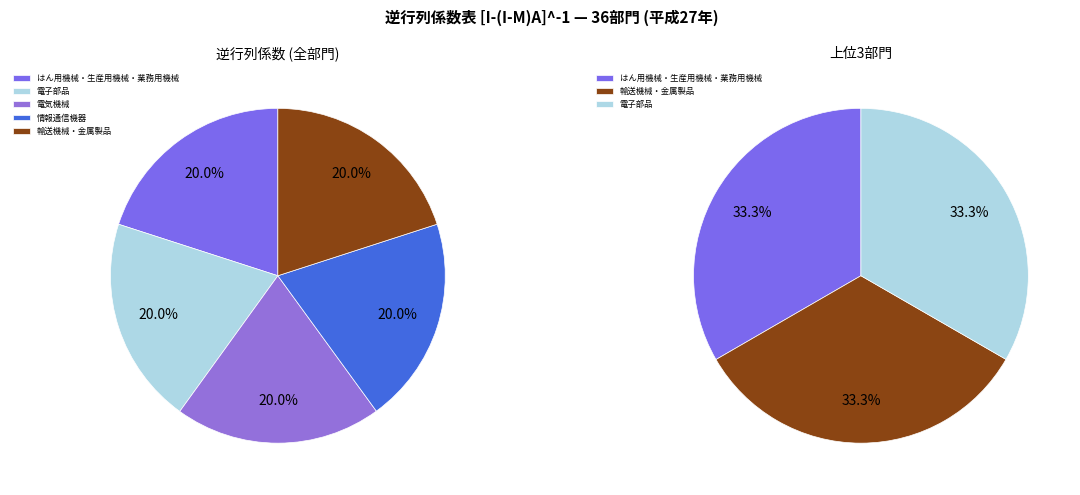

At 電子部品, list the series in order from largest to smallest.

はん用機械、生産用機械、業務用機械, 電子部品, 輸送機械, 電気機械, 情報通信機器